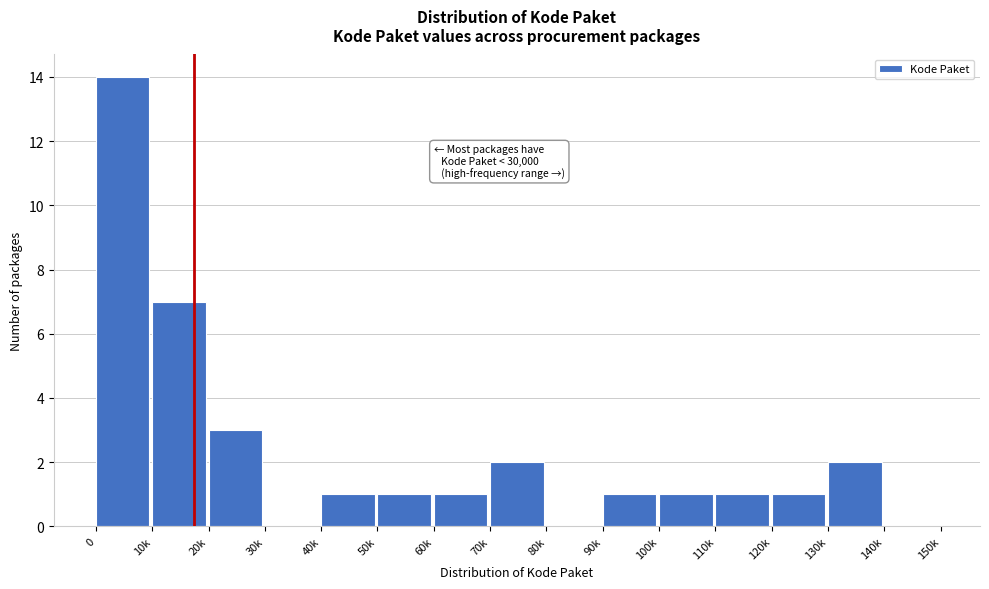

Reading left to right, extract all data points from this chart.

0=14	10k=7	20k=3	30k=0	40k=1	50k=1	60k=1	70k=2	80k=0	90k=1	100k=1	110k=1	120k=1	130k=2	140k=0